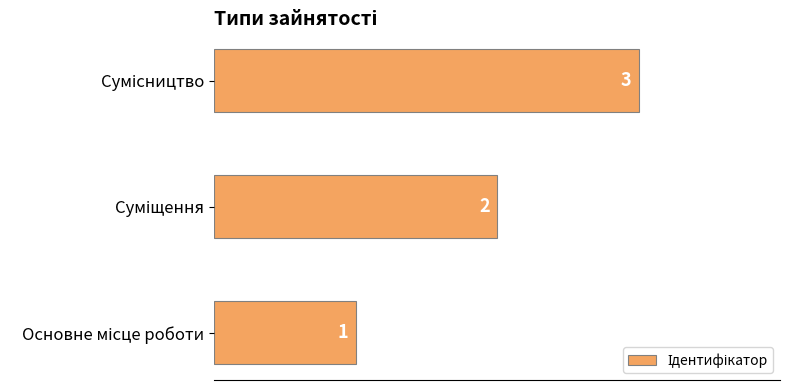

How many values are between 1 and 3?

3